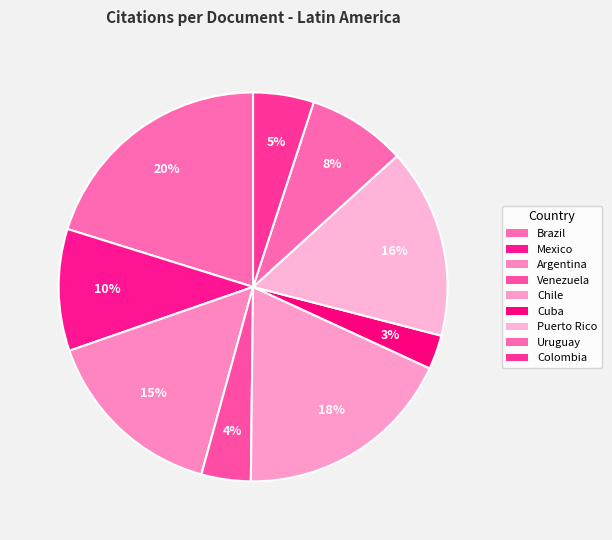

To the nearest percent, what portion does Colombia represent?

5%